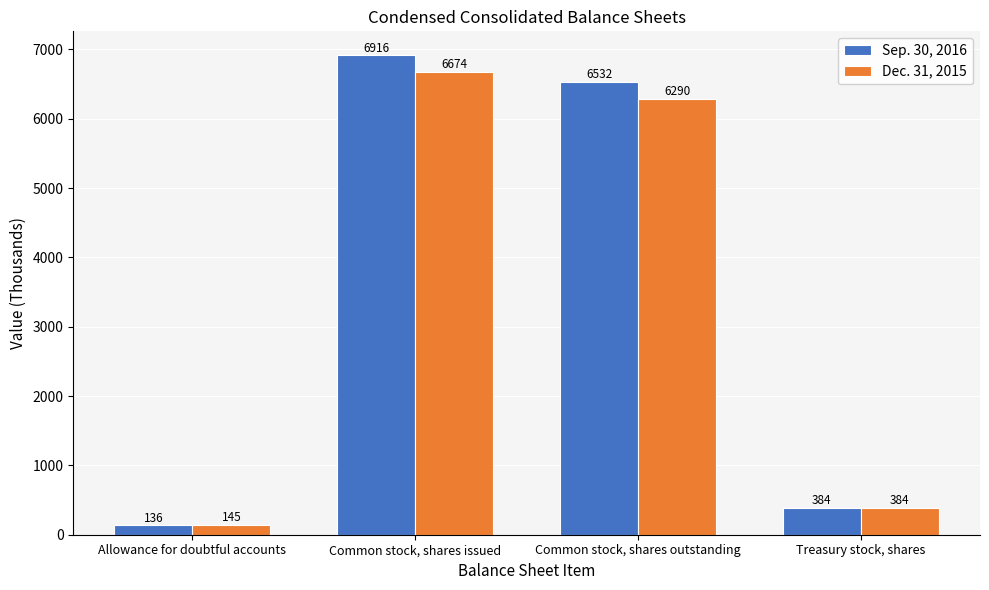

How many series are shown in this chart?

2